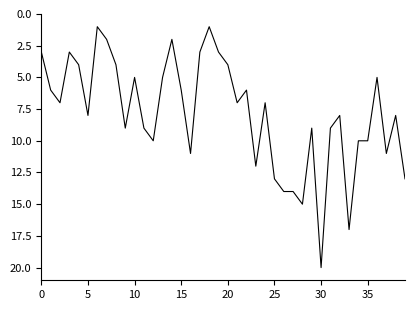

What is the maximum value shown in the chart?

20